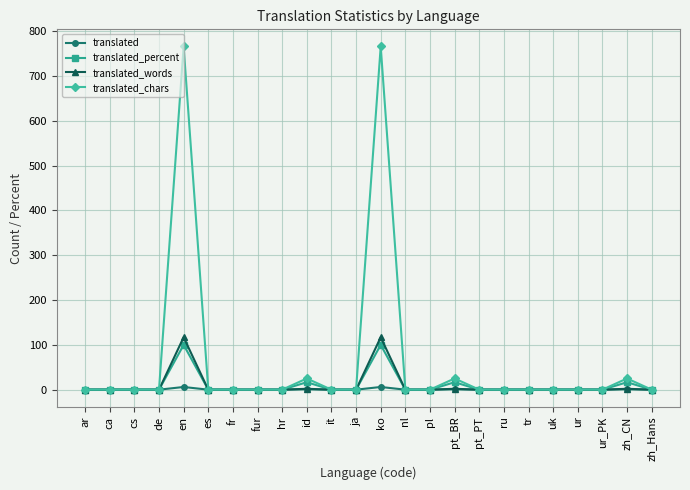

What position from the left is ca?

2